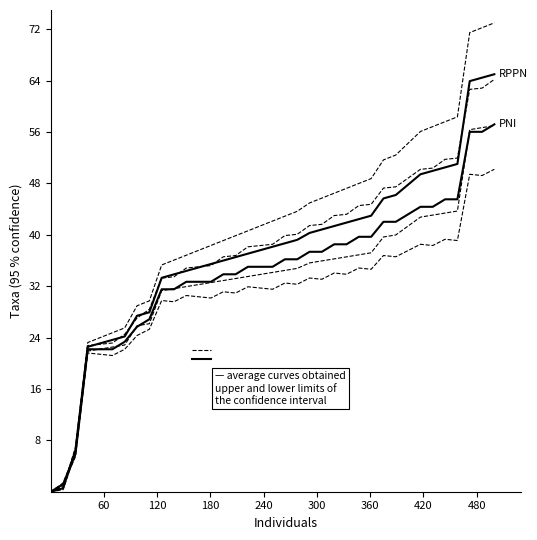

Which series has the largest range (max minus min)?

RPPN